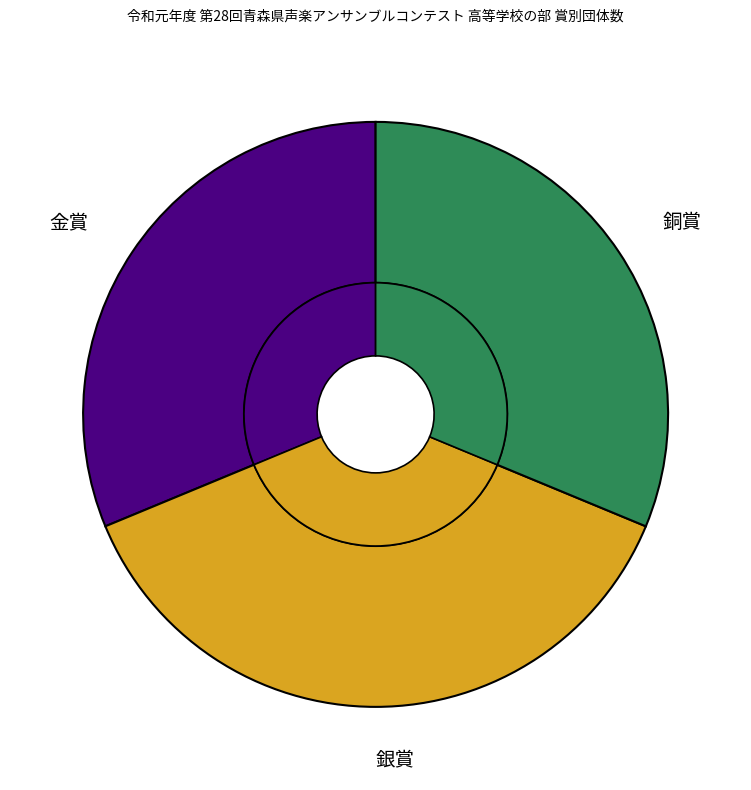

What is the ratio of the value at 銅賞 to the value at 金賞?

1.0